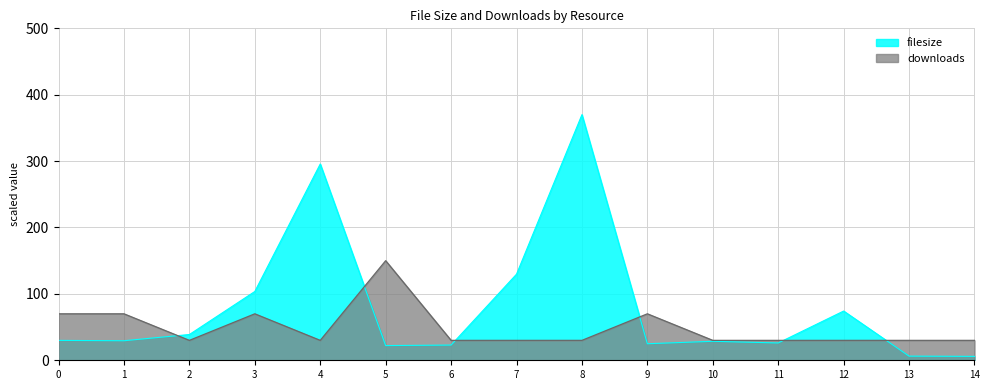

The value of downloads at 1 is 111.0. True or false?

False